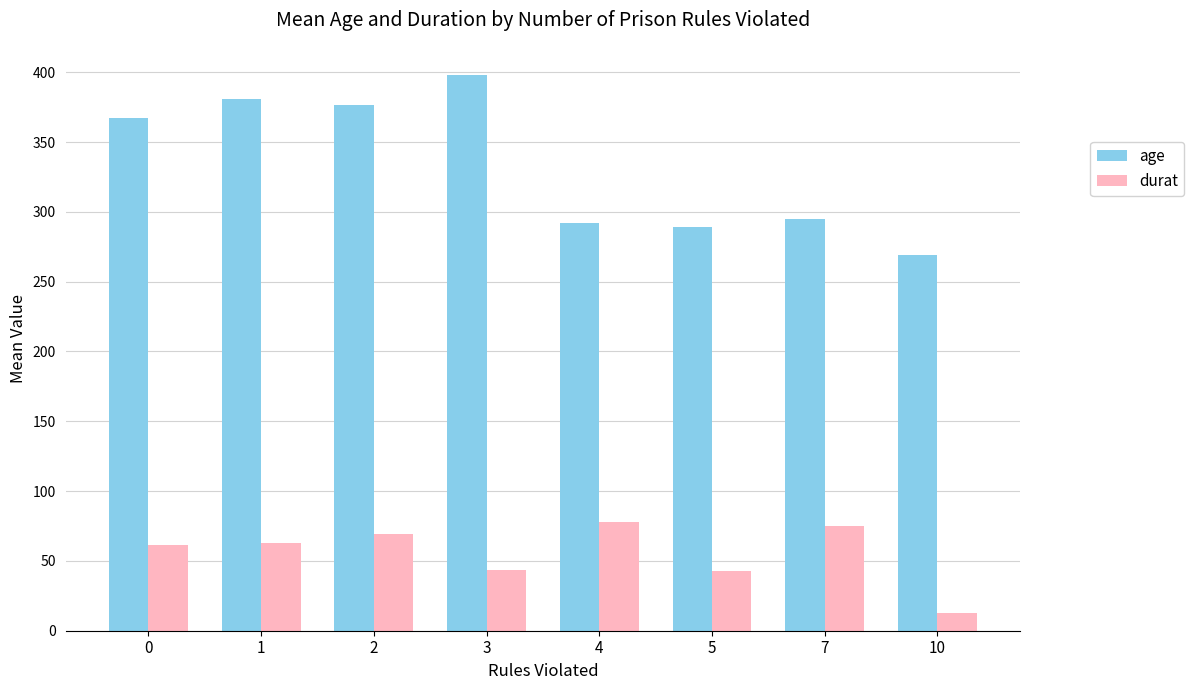

What is the greatest value displayed?

398.3